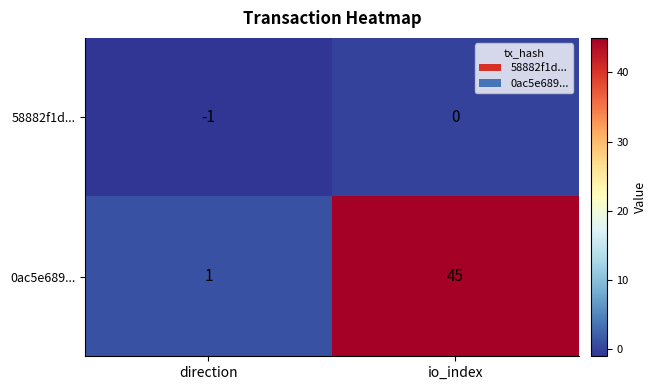

How many data points in 58882f1d... are less than 0?

1